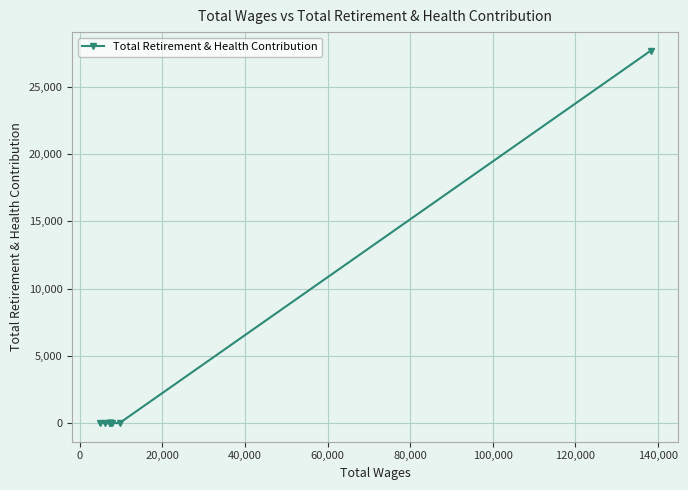

How many values exceed 0?

1